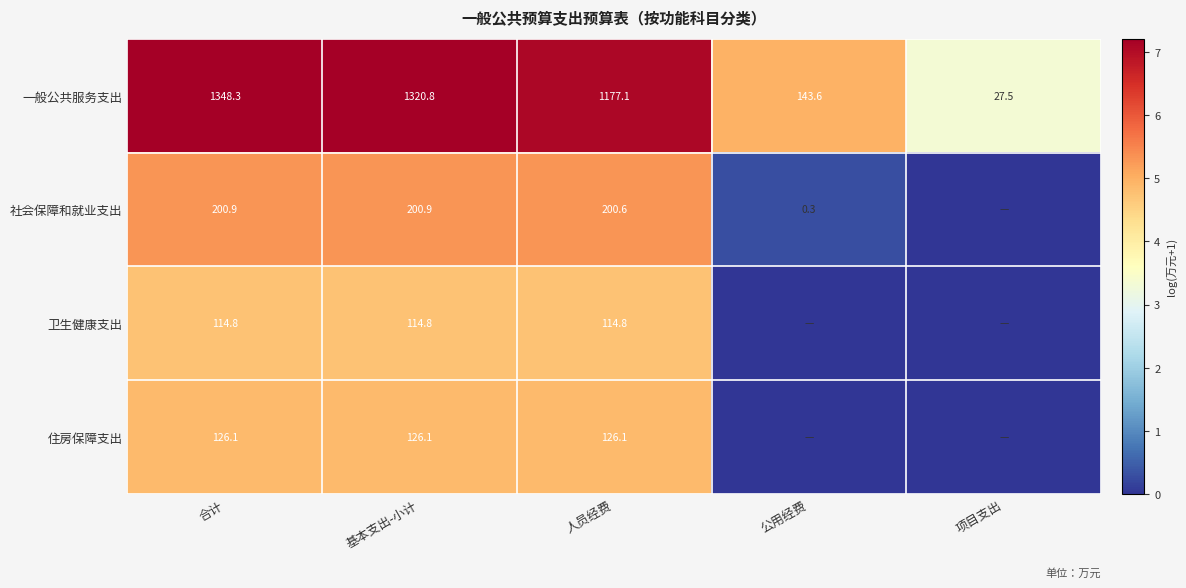

Is the value of 一般公共服务支出 at 人员经费 greater than the value of 社会保障和就业支出 at 合计?

Yes